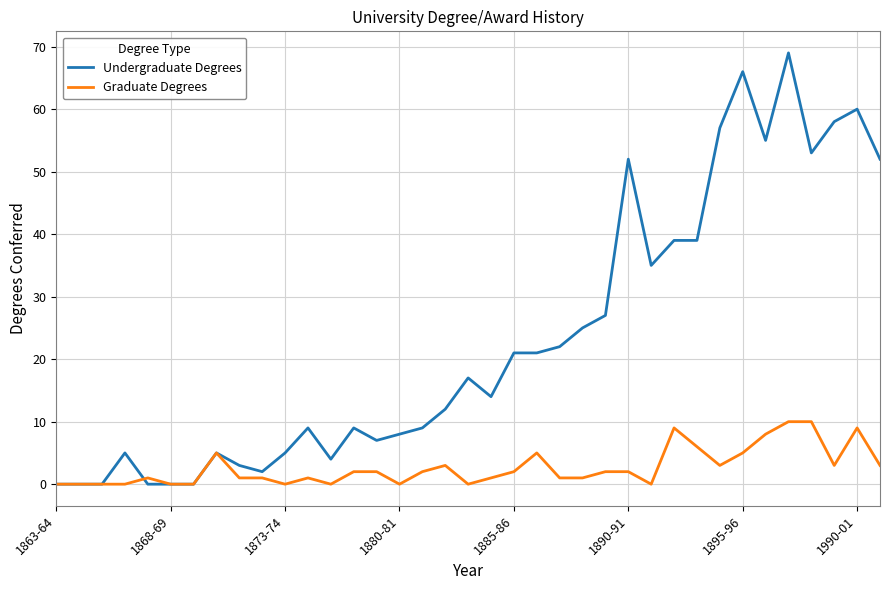

Which series has the largest range (max minus min)?

Undergraduate Degrees